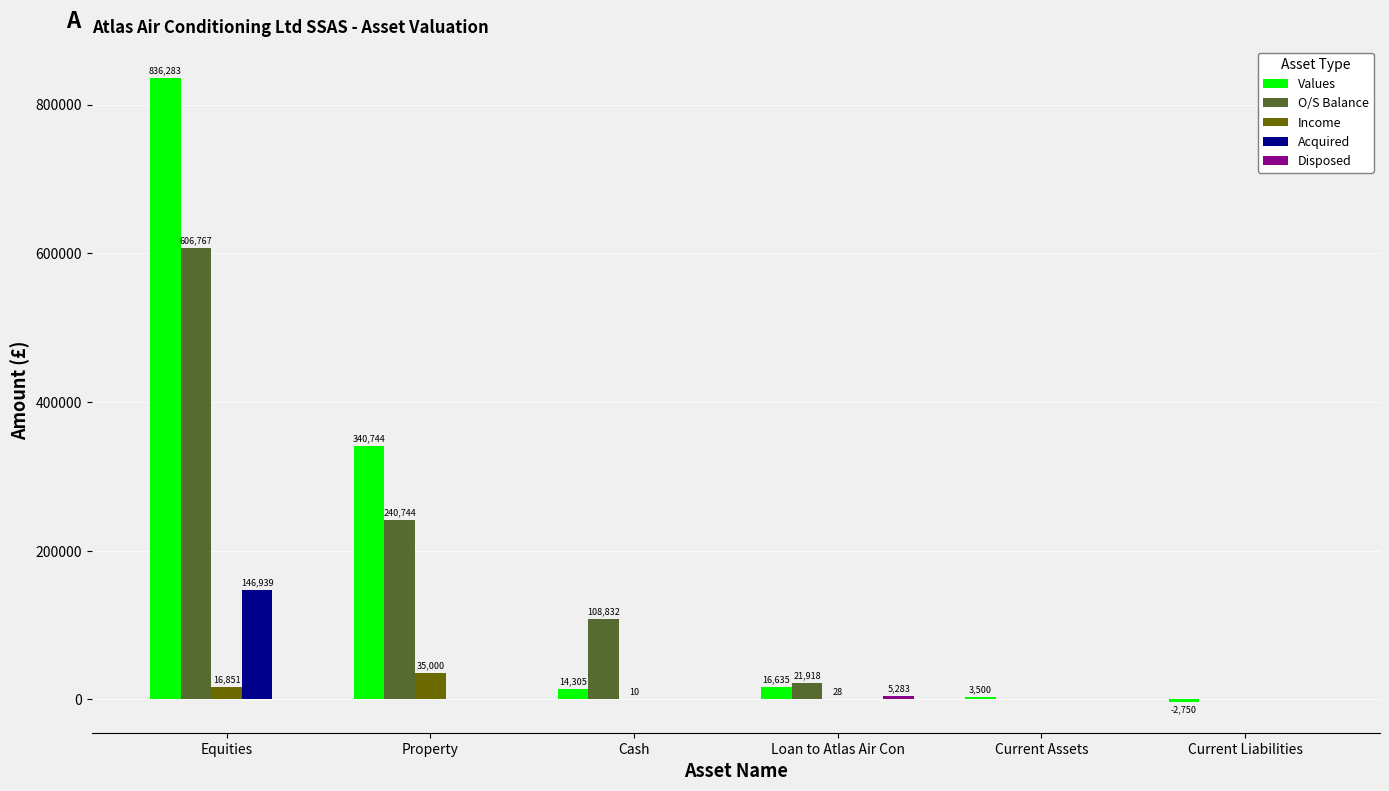

What is the sum of all O/S Balance values?

978261